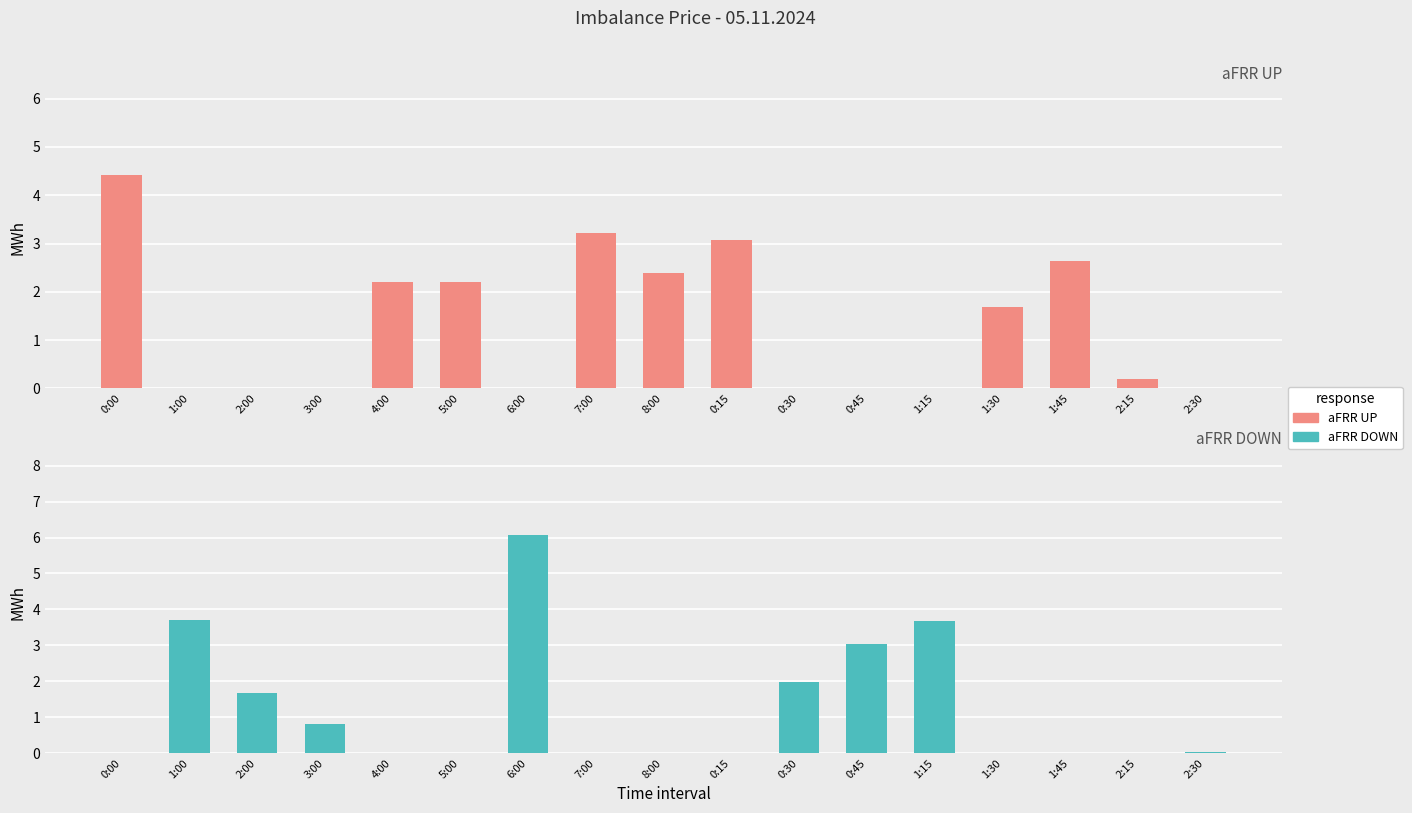

Does the chart contain stacked bars?

No